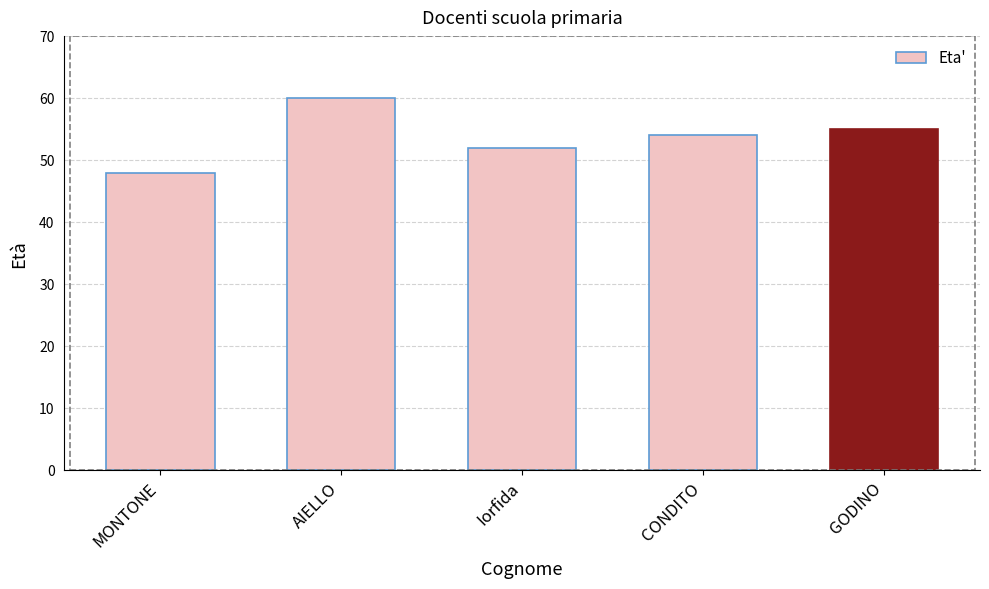

Is it true that the value at Iorfida is 52?

True